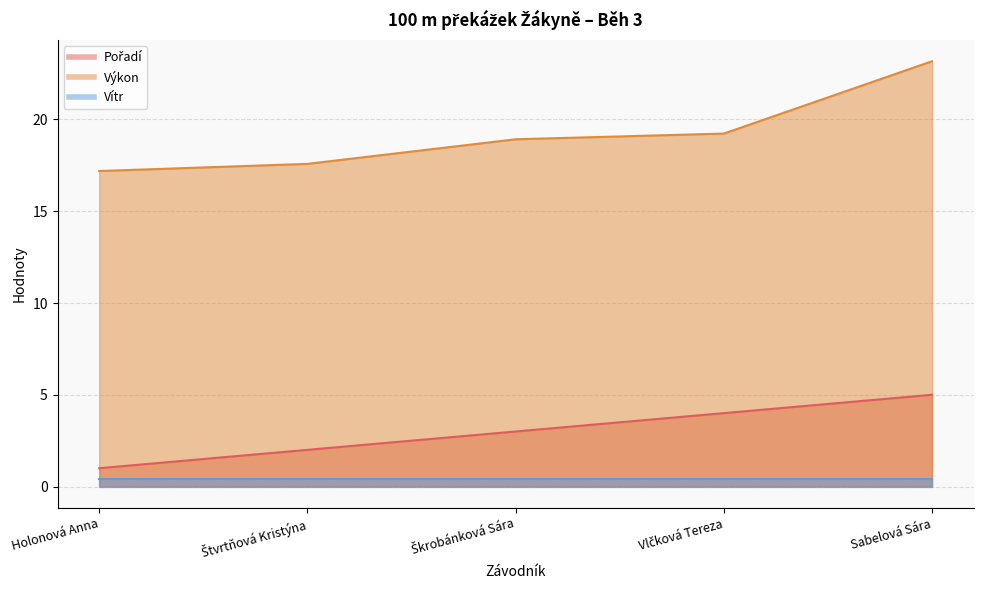

Which series has the largest total across all categories?

Výkon